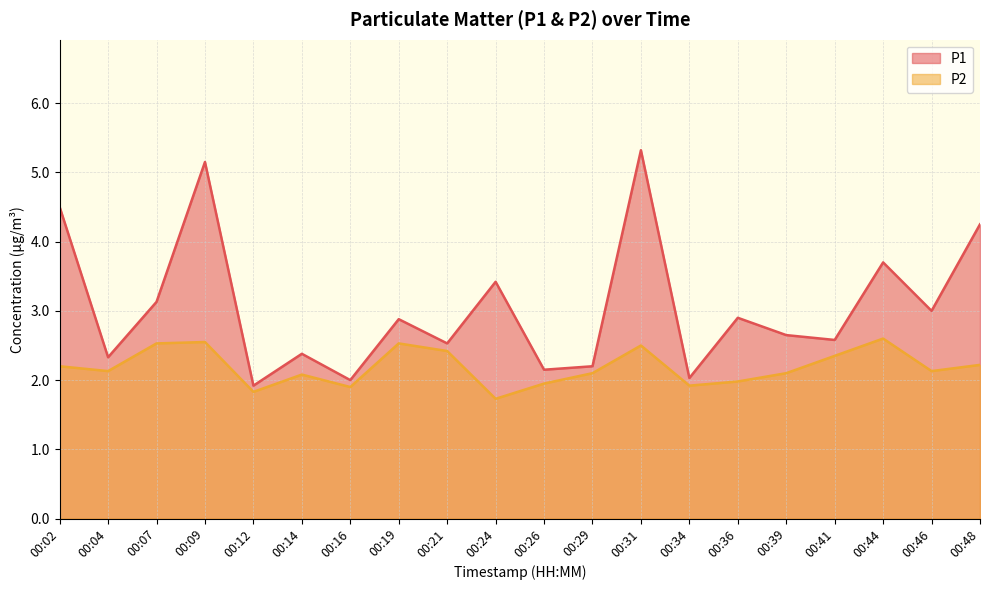

Is the value of P2 at 00:36 greater than the value of P1 at 00:44?

No